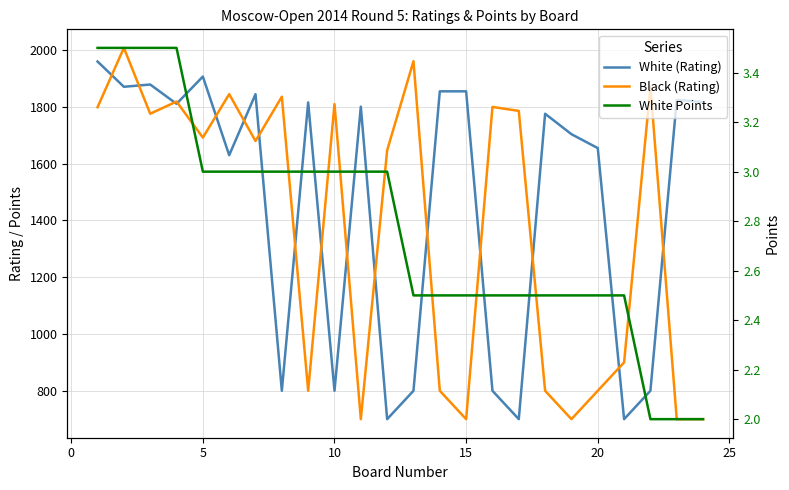

Rank the categories by Black (Rating) value from highest to lowest.

0, 12, 21, 20, 30, 10, 9, 15, −5, 16, 5, 15, 25, 11, 20, 8, 13, 17, 19, 10, 14, 18, 22, 23